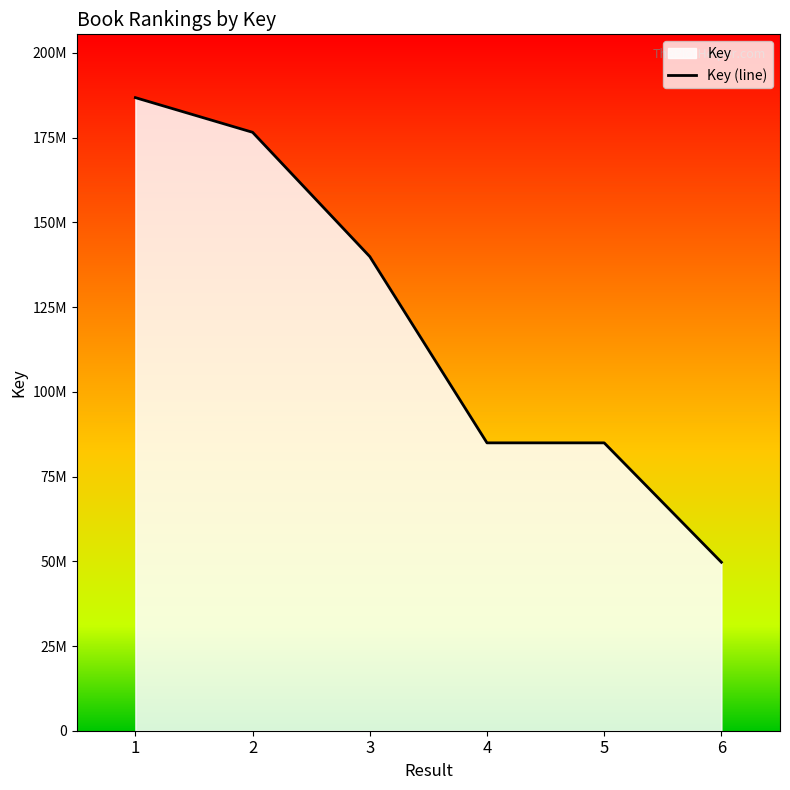

What is the minimum value shown in the chart?

49716119